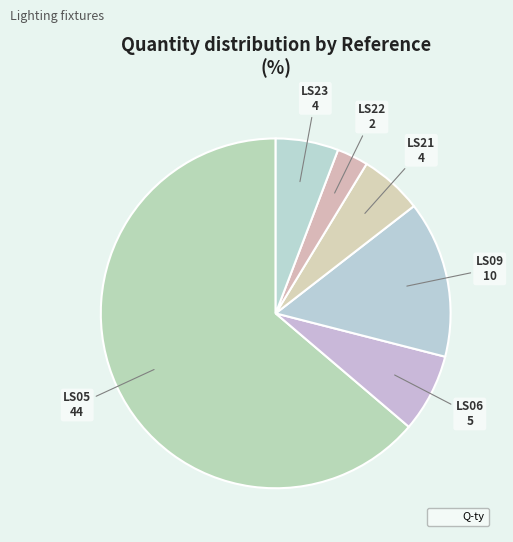

How many segments does this pie chart have?

6